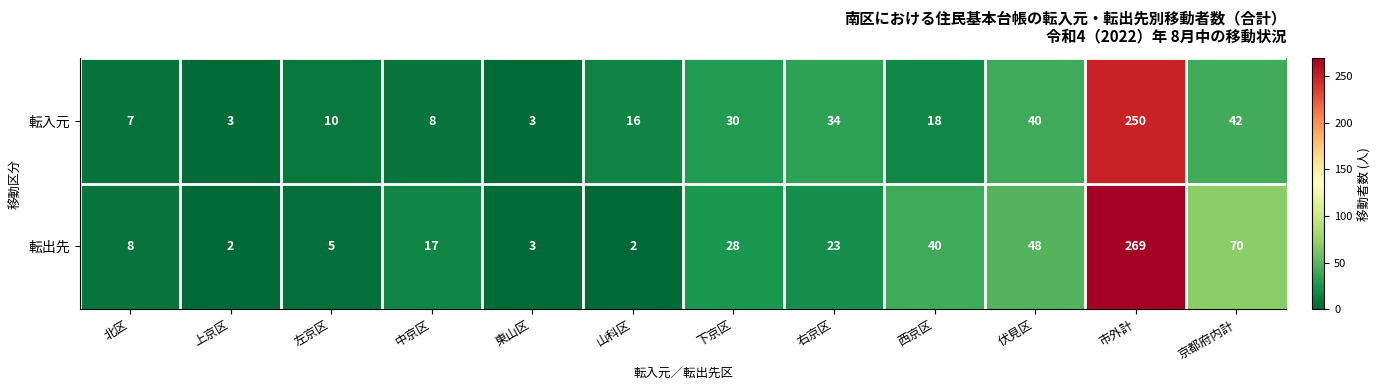

How many categories are shown in the chart?

12